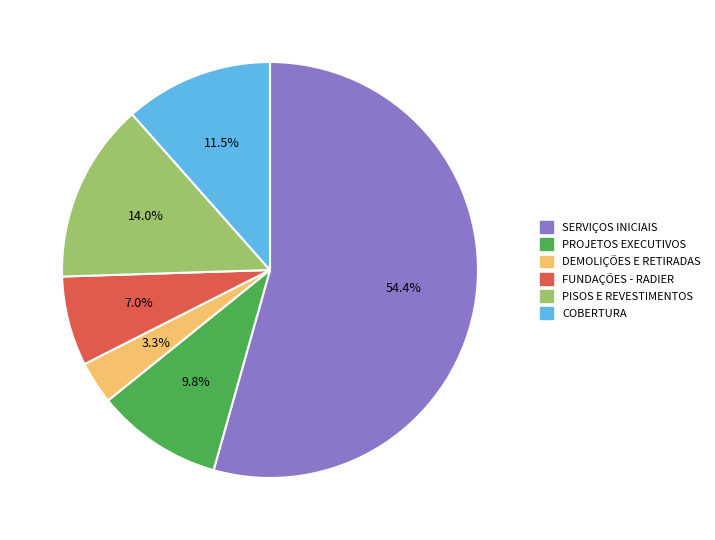

What is the majority slice?

SERVIÇOS INICIAIS